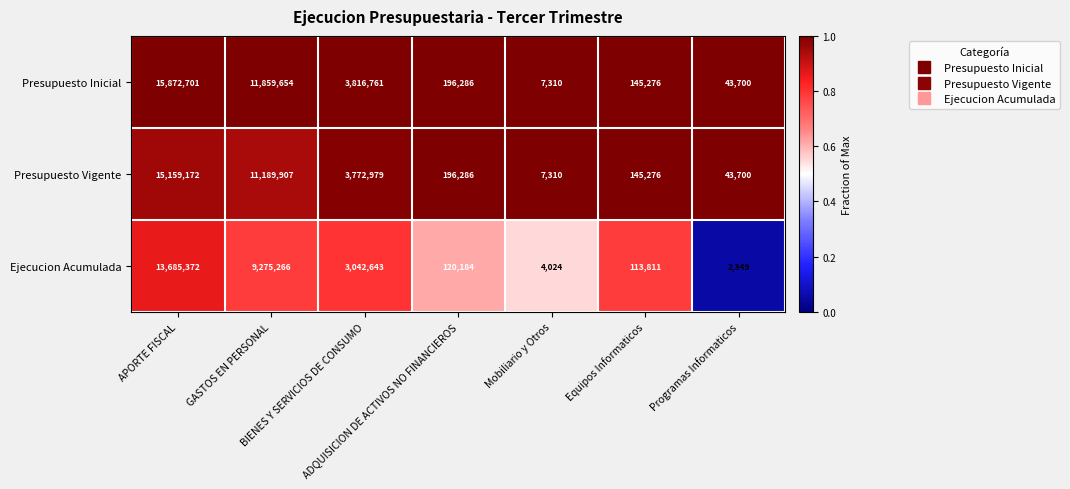

Which series has the largest range (max minus min)?

Presupuesto Inicial